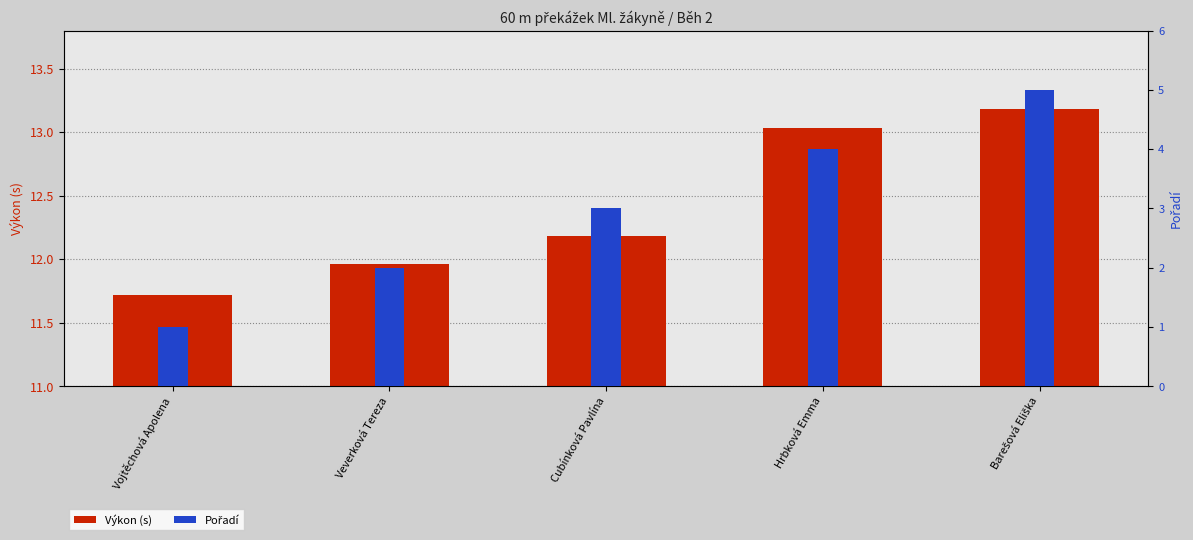

What are all the series names shown in the legend?

Výkon (s), Pořadí